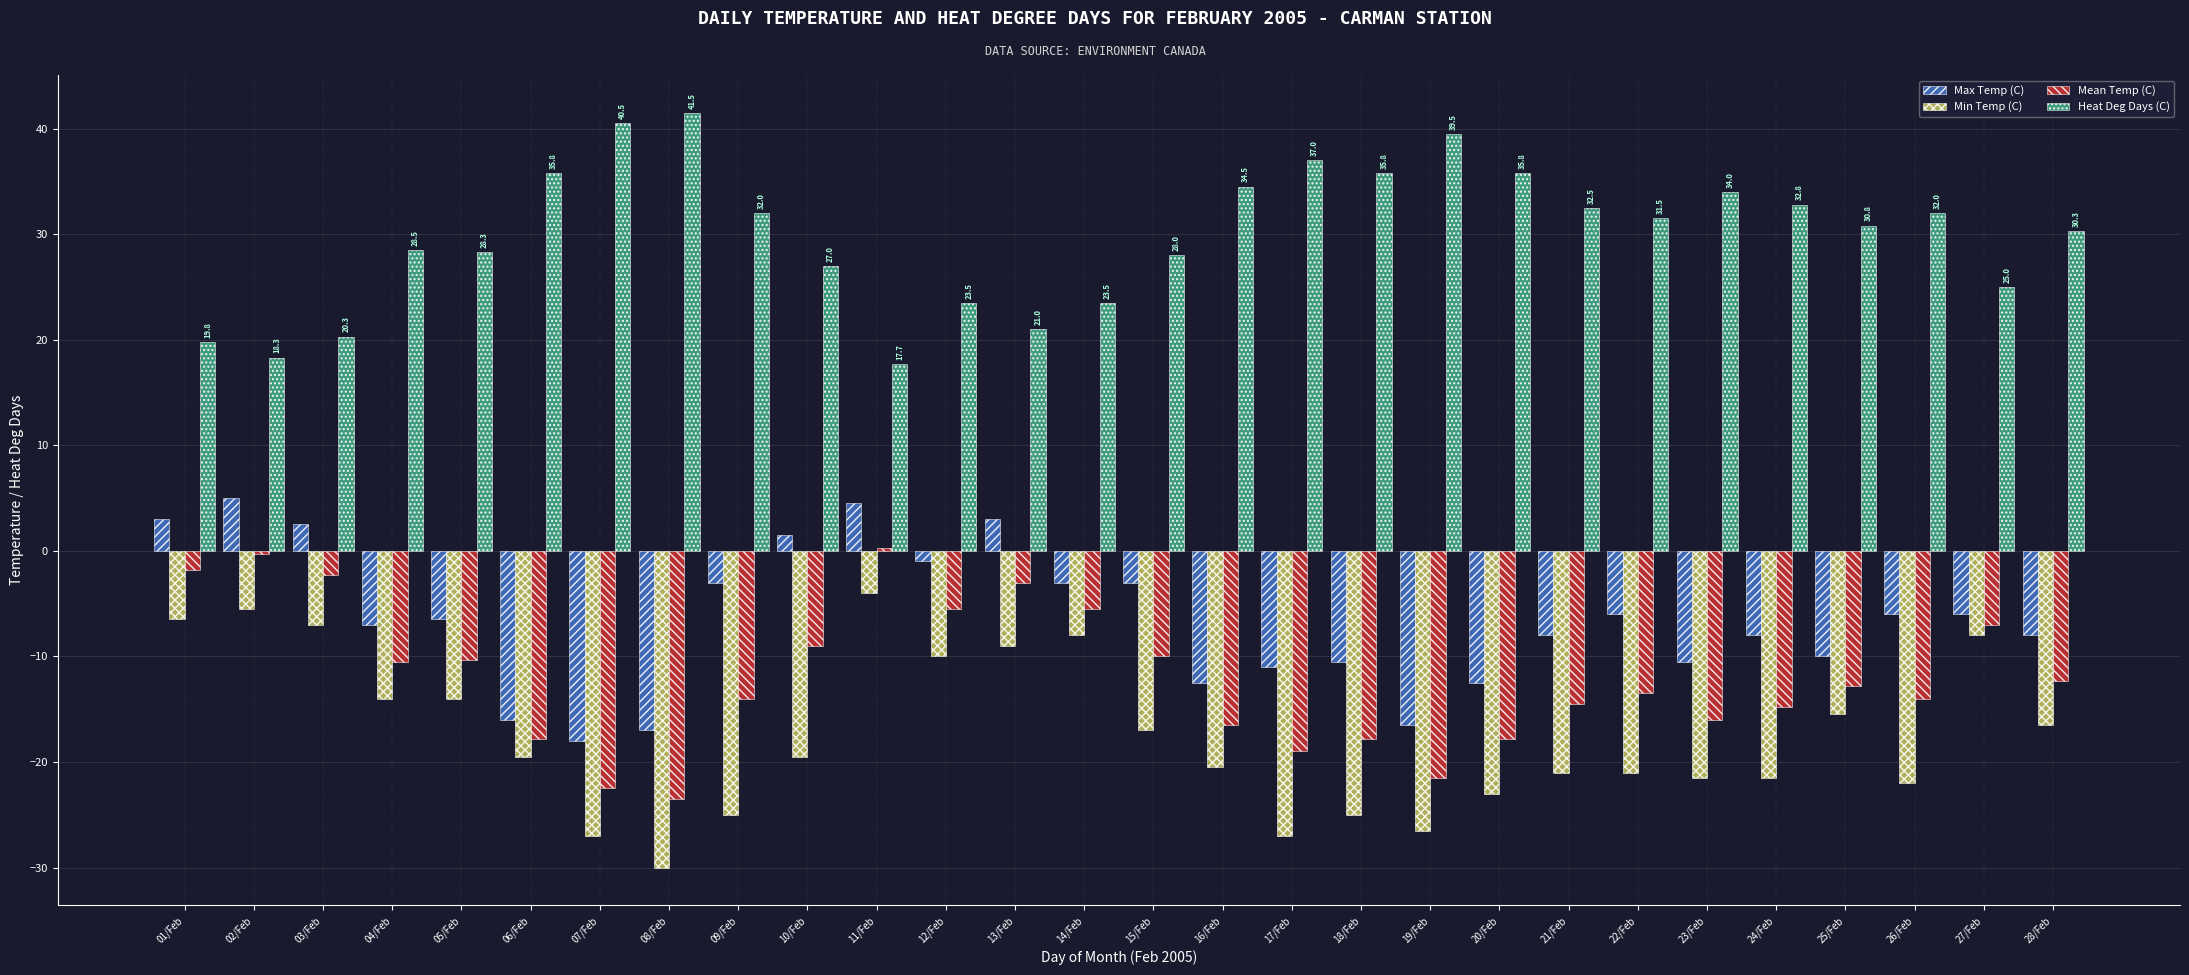

At which category does the chart reach its minimum across all series?

08/Feb